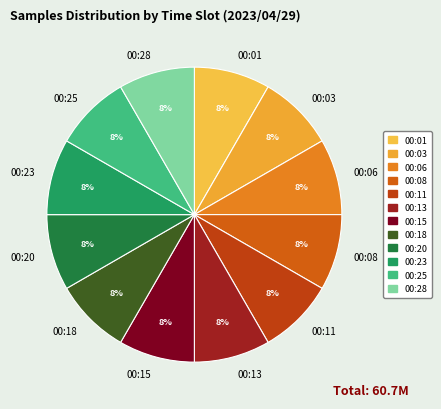

Is the sum of 00:03 and 00:15 greater than half?

No